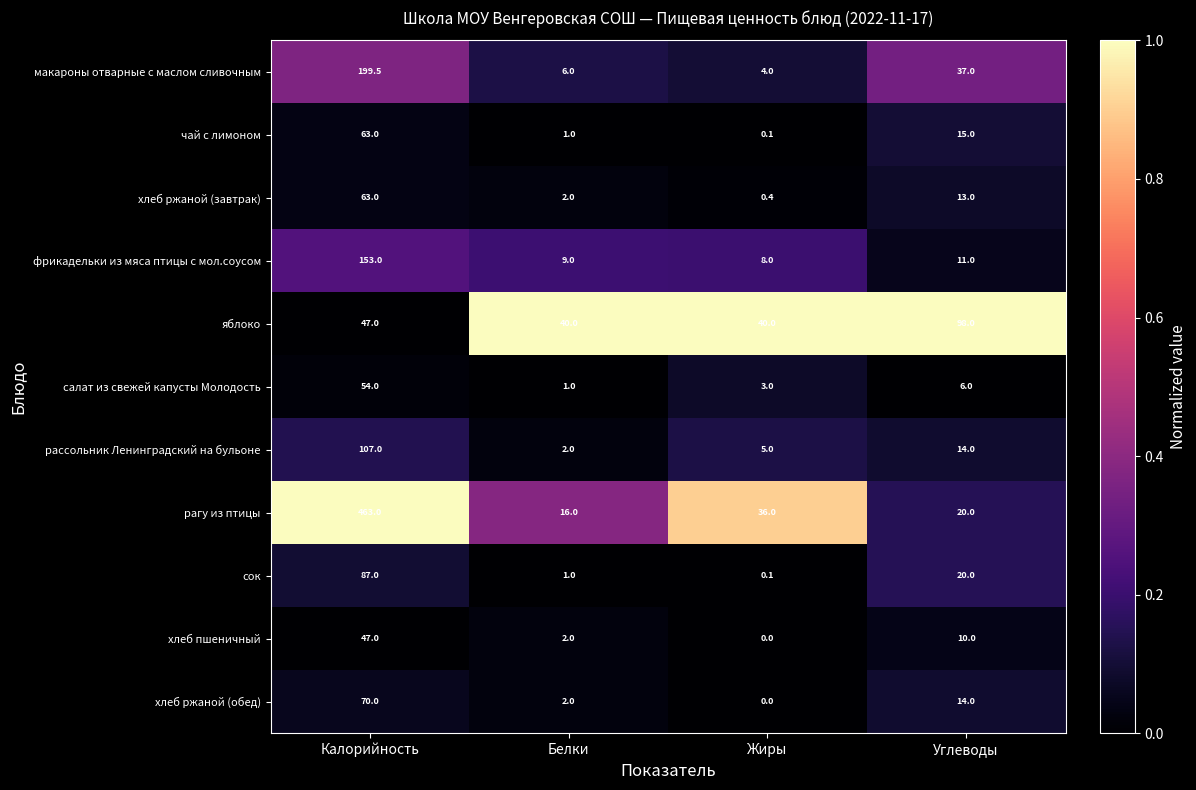

Which series has the largest range (max minus min)?

рагу из птицы